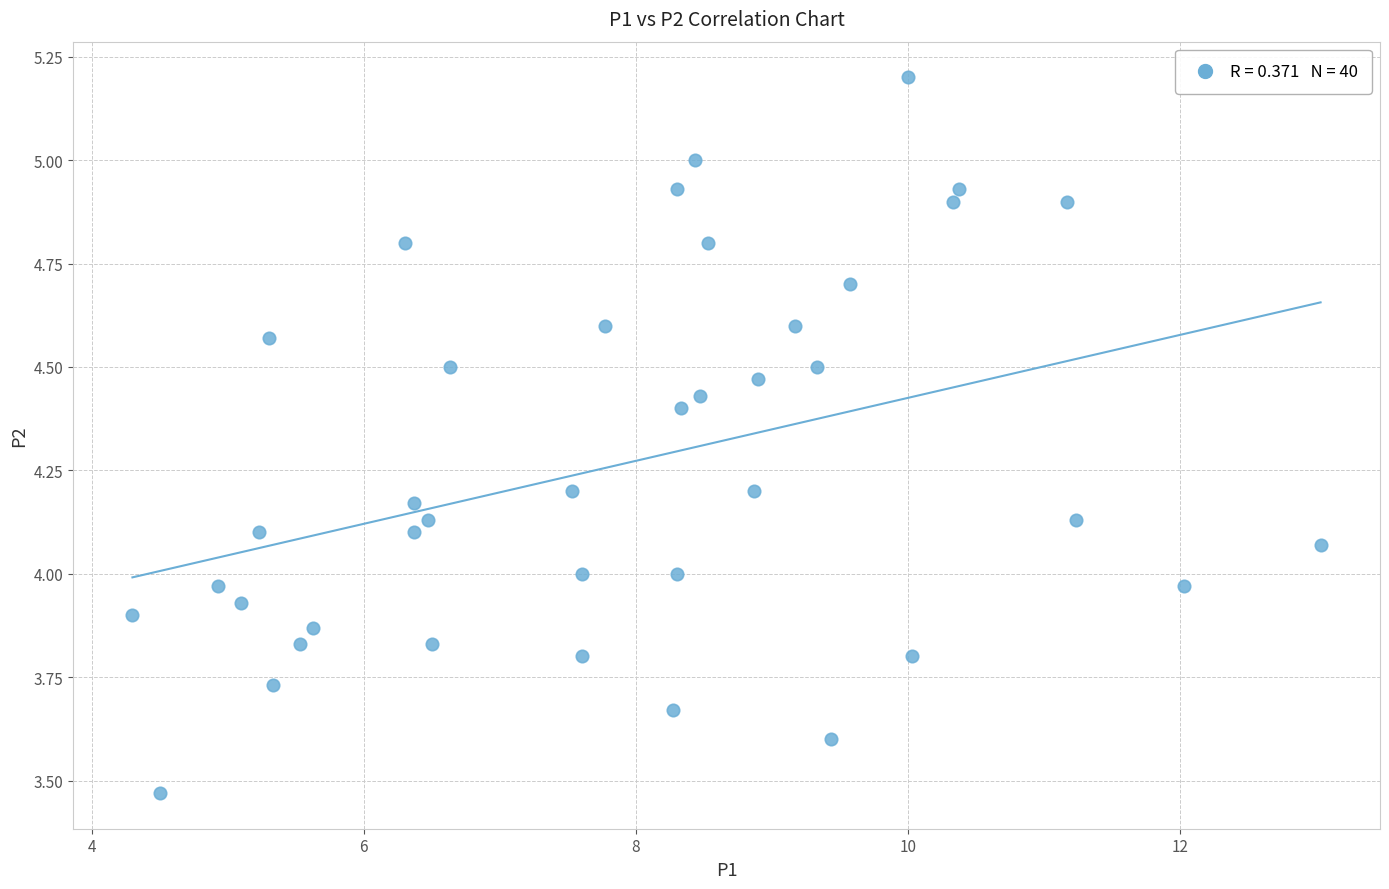

What is the range of X values (max minus min)?

8.7